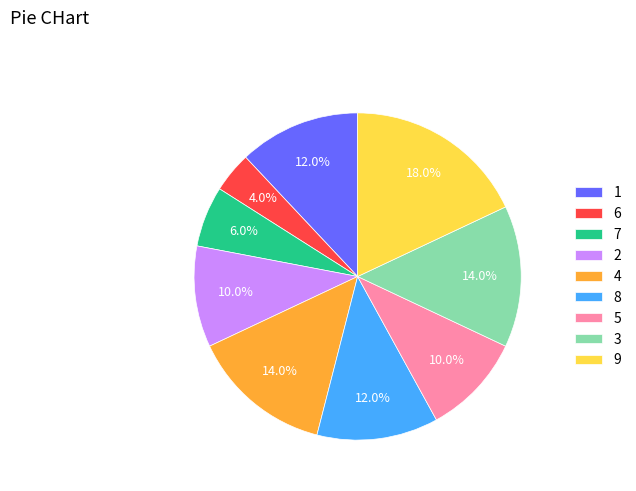

Is 7 the majority of the pie?

No